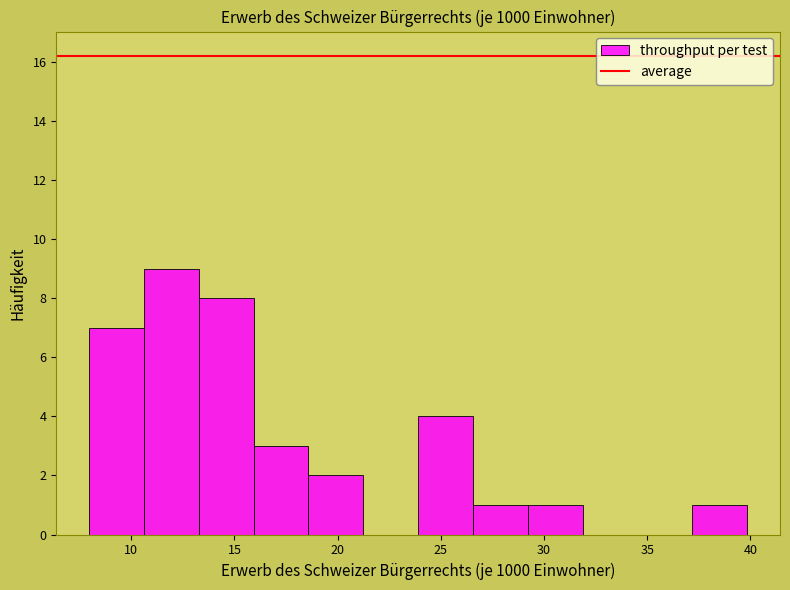

Reading left to right, list every bar in this chart as the range it spans on the x-axis followed by its height. Neither the bar edges nor the heights are printed on the chart, so give them approximately, as read against the axes.

8.0 to 10.5: 7
10.5 to 13.5: 9
13.5 to 16.0: 8
16.0 to 18.5: 3
18.5 to 21.0: 2
21.0 to 24.0: 0
24.0 to 26.5: 4
26.5 to 29.0: 1
29.0 to 32.0: 1
32.0 to 34.5: 0
34.5 to 37.0: 0
37.0 to 40.0: 1